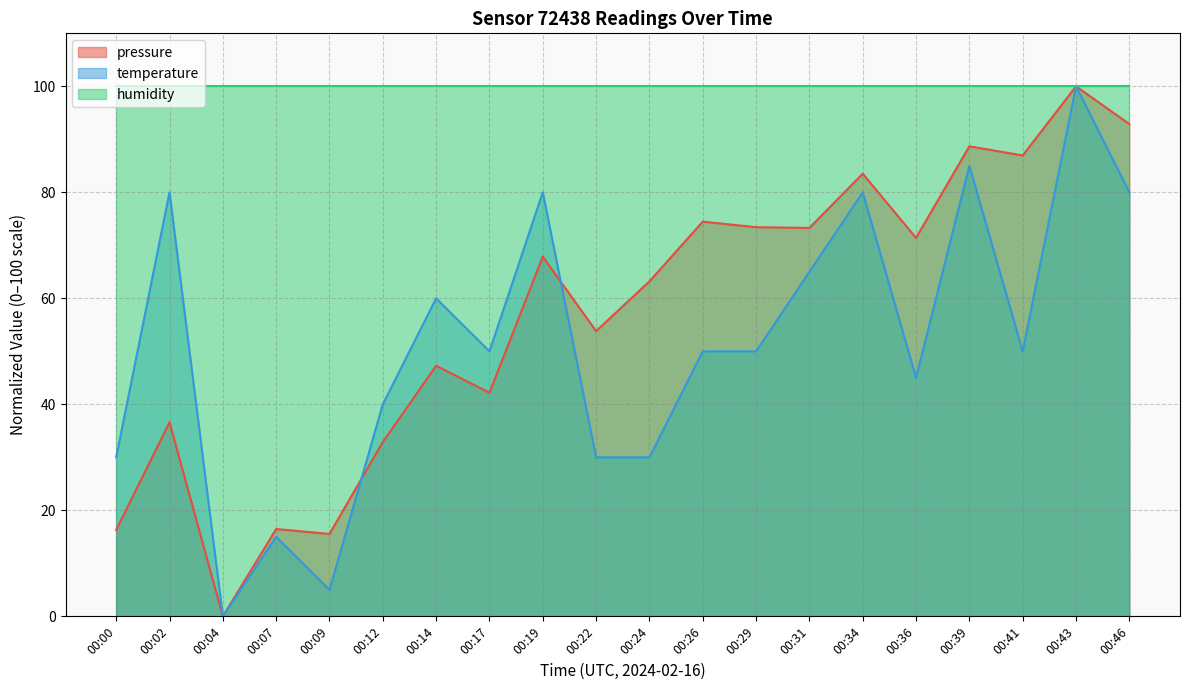

How many lines are shown in the chart?

3